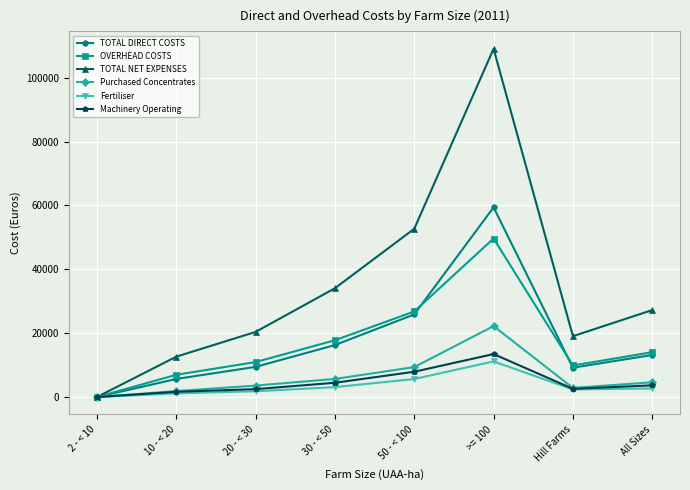

What is the value of the Machinery Operating point at the 3rd from the left?

2482